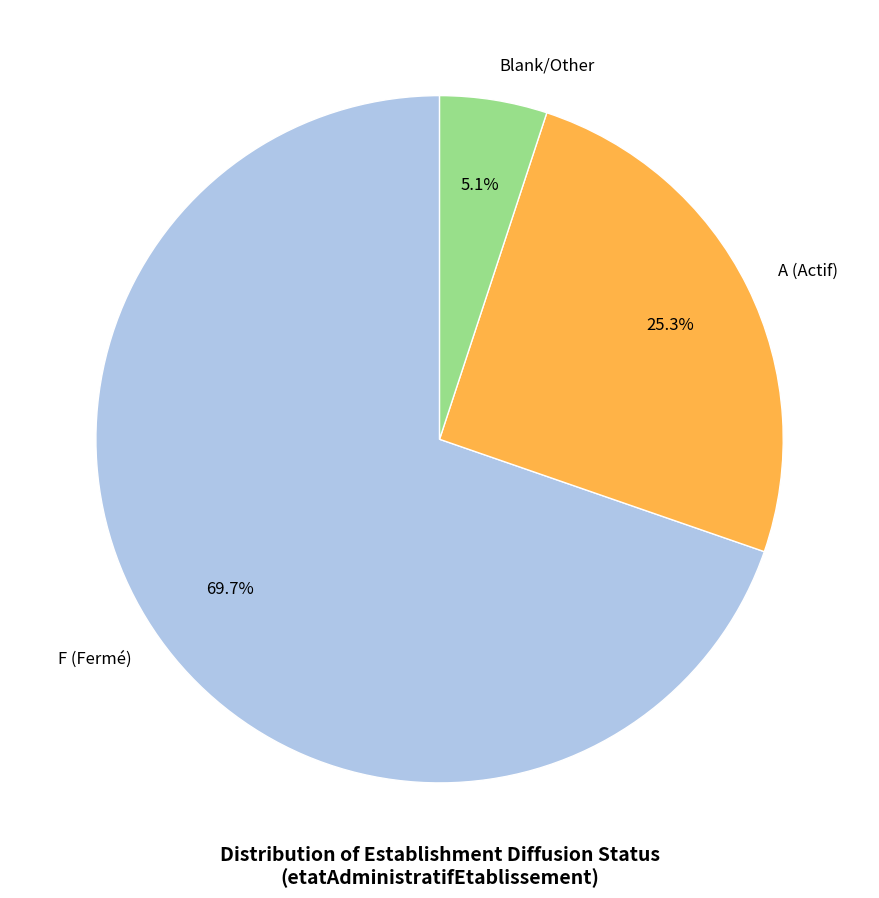

What is the largest slice in the pie chart?

F (Fermé)